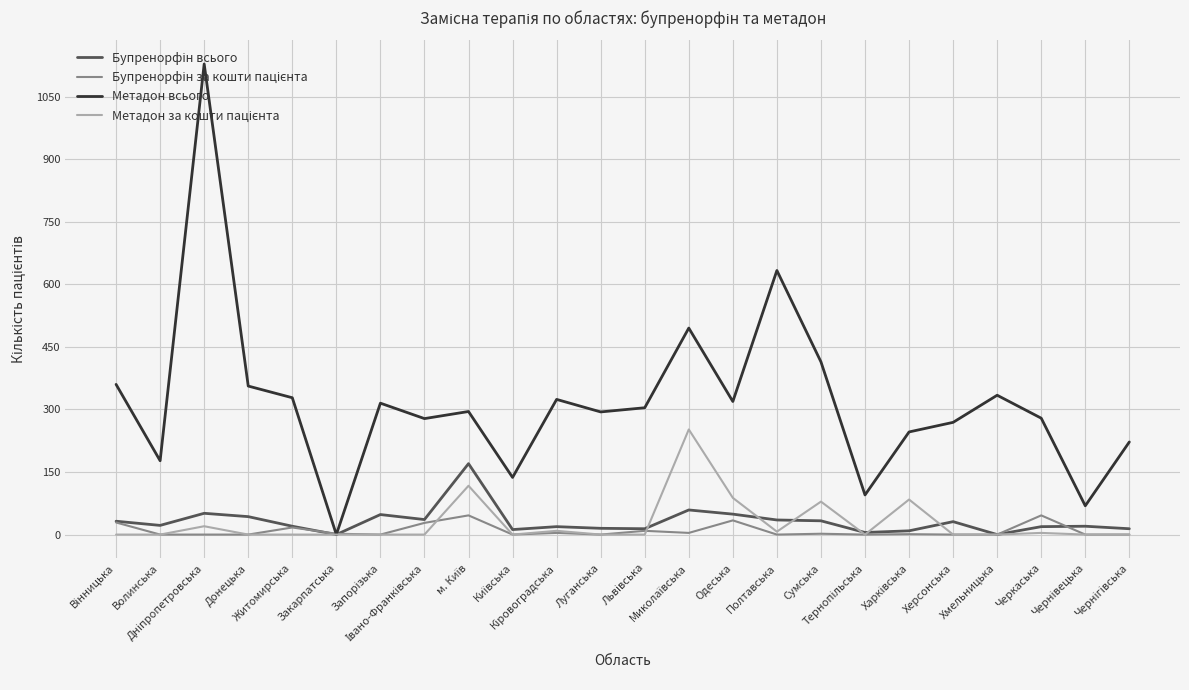

Which series has the largest total across all categories?

Метадон всього